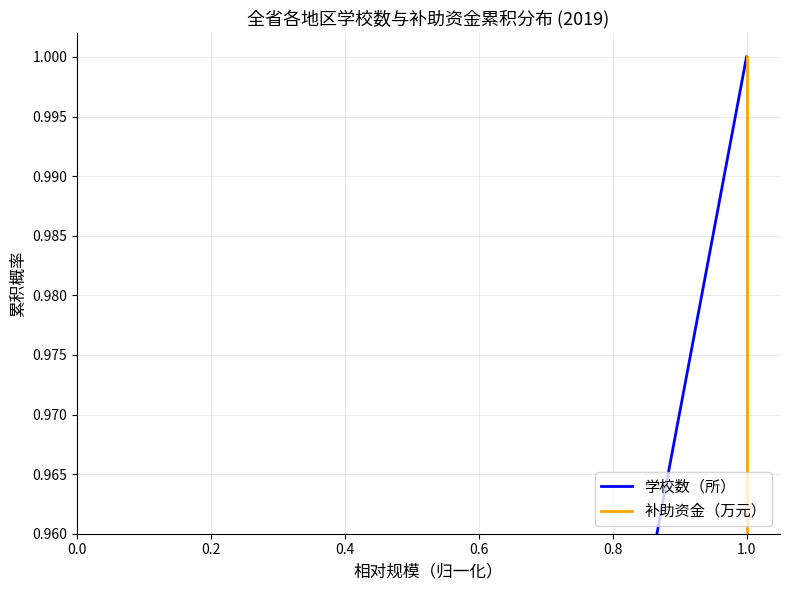

What is the label of the 9th point from the right?

0.2